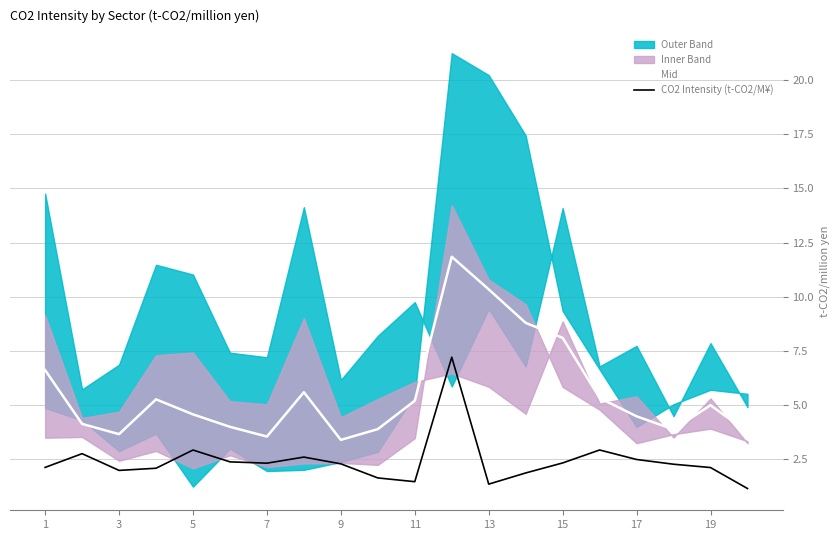

Is it true that CO2 Intensity (t-CO2/M¥) equals 1.3 at 13?

True